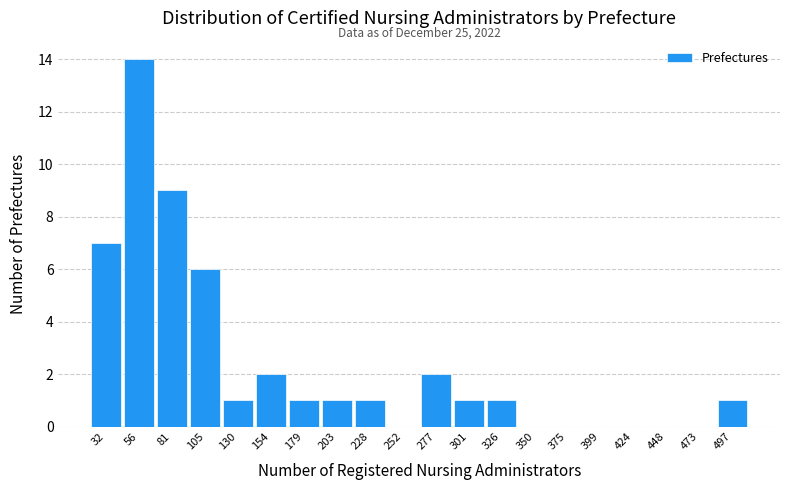

Over which range of the x-axis is the bar tallest?

44.5 to 69.0